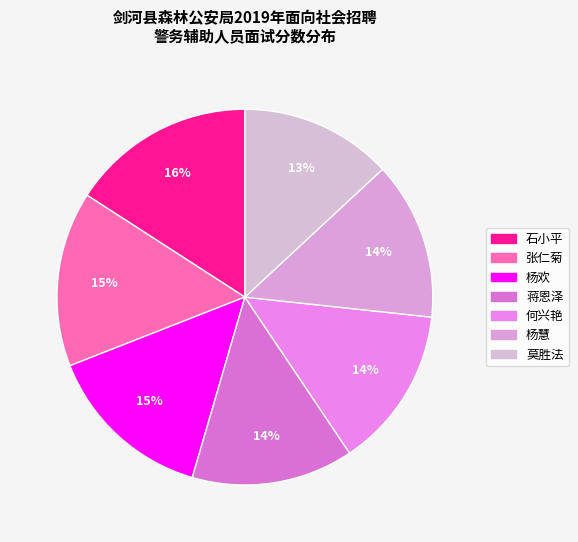

To the nearest percent, what is the difference between the largest and smallest slice percentages?

3%